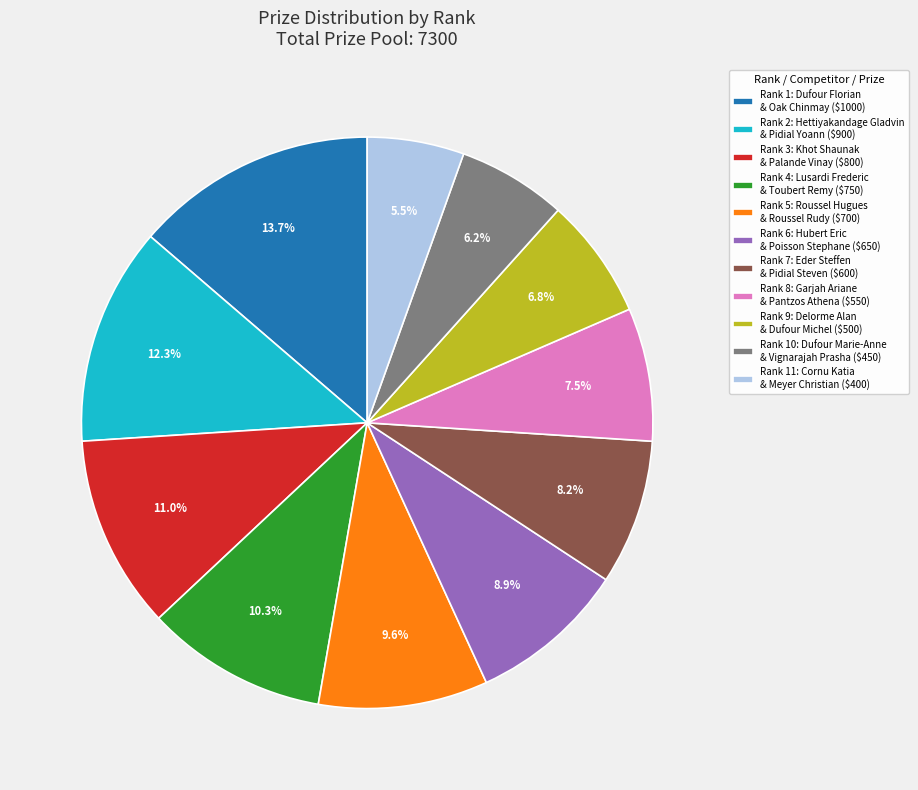

To the nearest percent, what is the average slice percentage?

9%